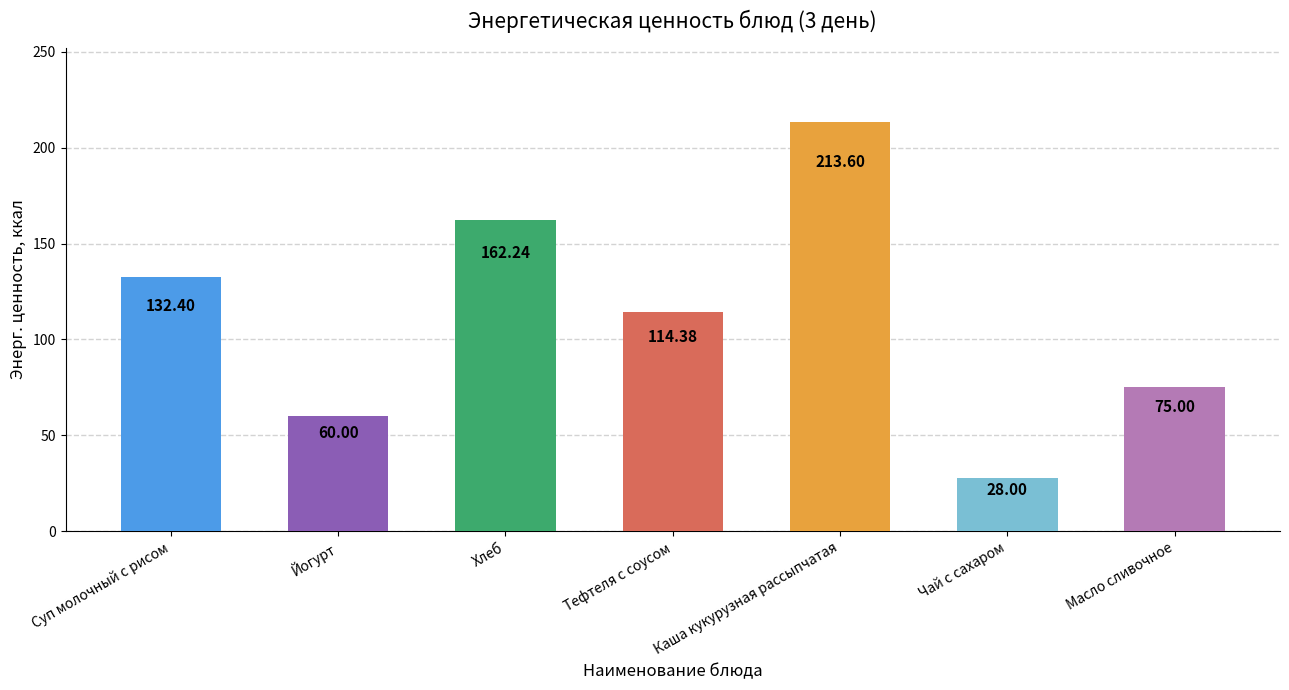

Read the value at Масло сливочное.

75.0